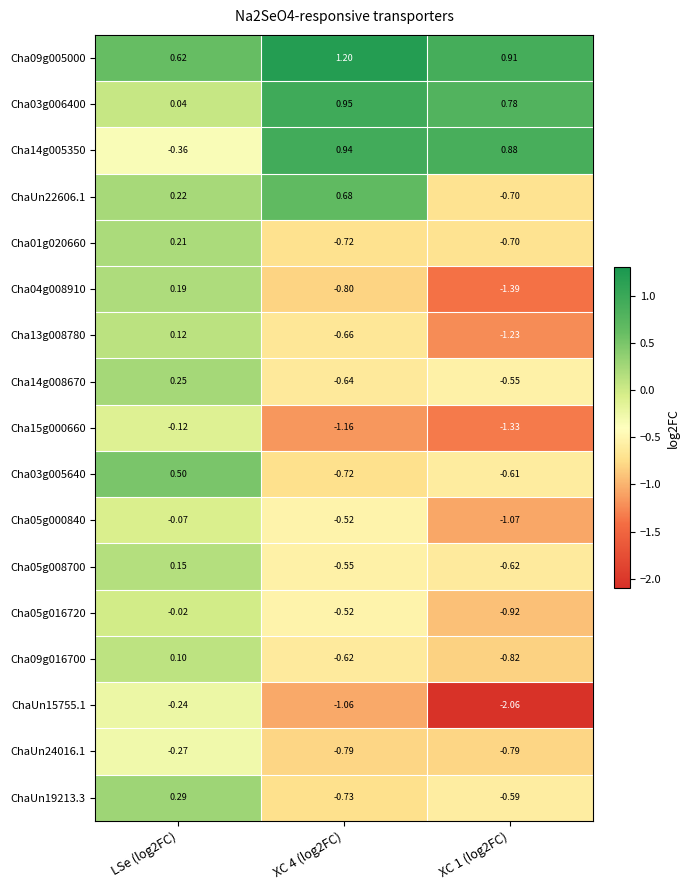

Which series has the largest total across all categories?

Cha09g005000